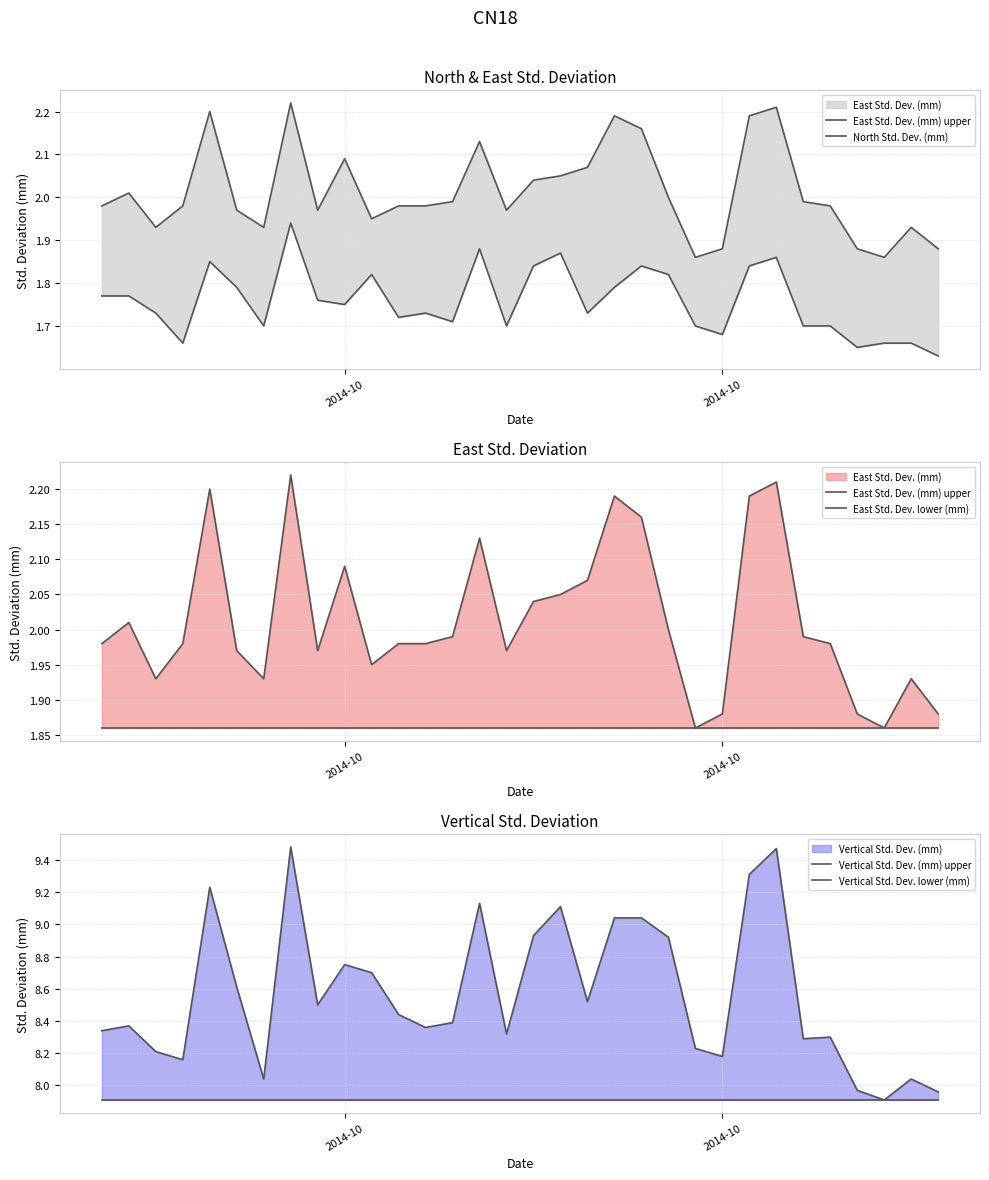

True or false: Vertical Std. Dev. (mm) upper and Vertical Std. Dev. lower (mm) intersect in this chart.

False